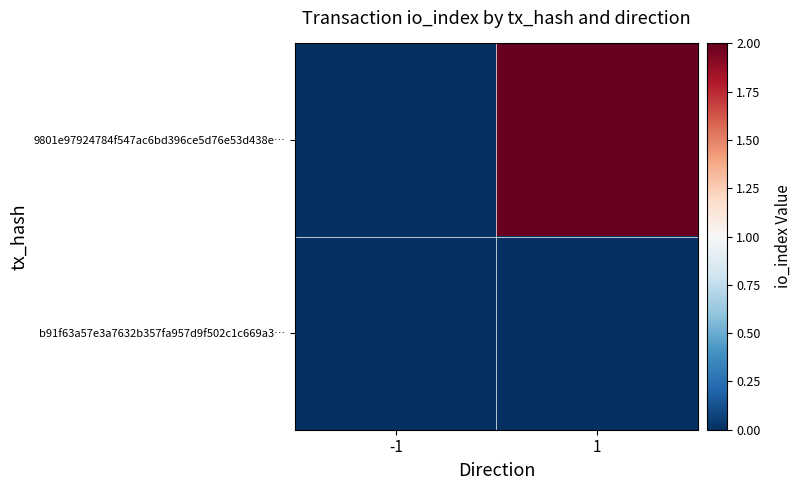

At which category does the chart reach its peak across all series?

1